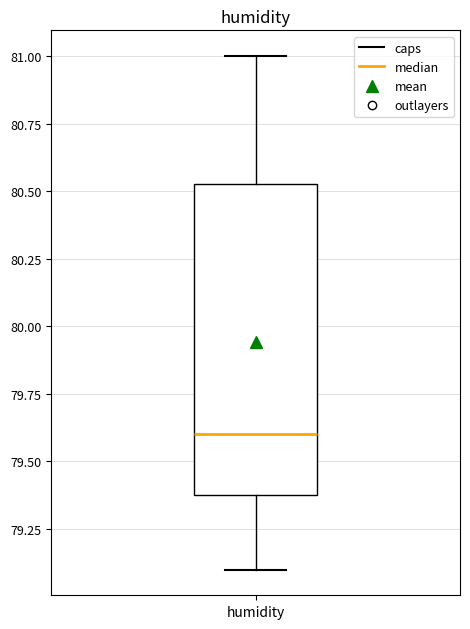

Read this box plot against the y-axis: the position of the median line, the range covered by the box, and the ends of both whiskers. The values are not printed on the chart, so give them approximately, as read against the axis.

median 79.60, box 79.40 to 80.55, whiskers 79.10 to 81.00